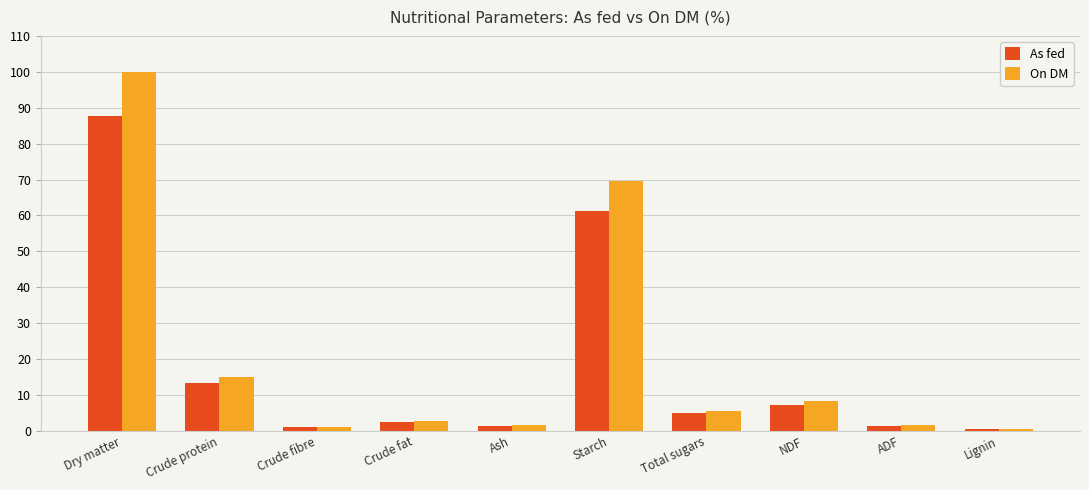

How many bars are there in each group?

2